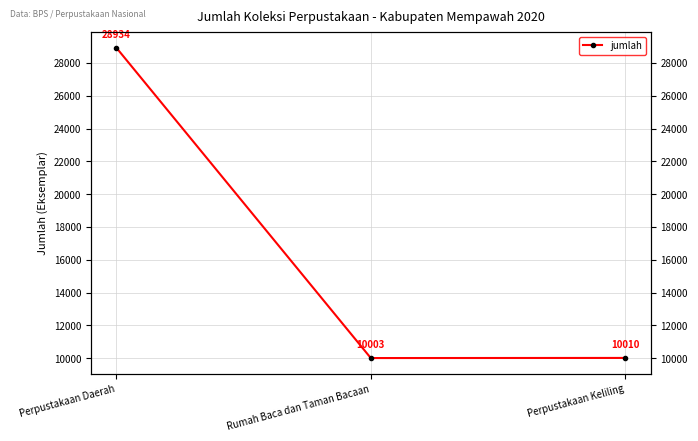

How many distinct data groups are displayed?

1